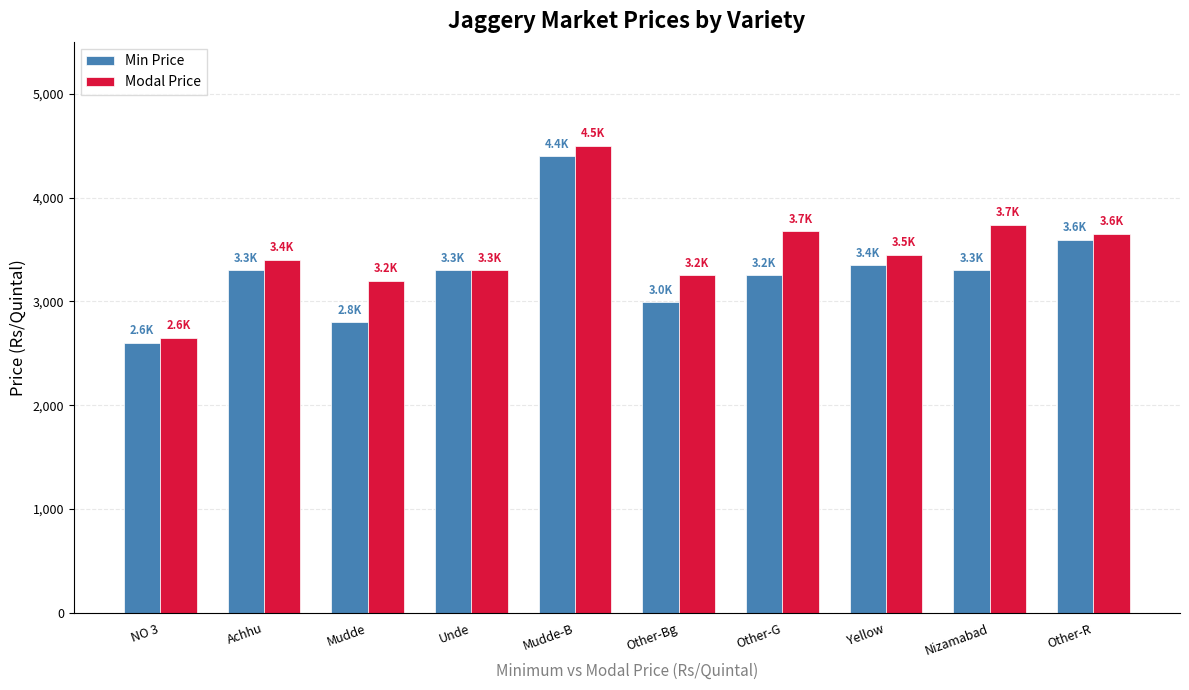

List the series in order of their peak value, highest first.

Modal Price, Min Price